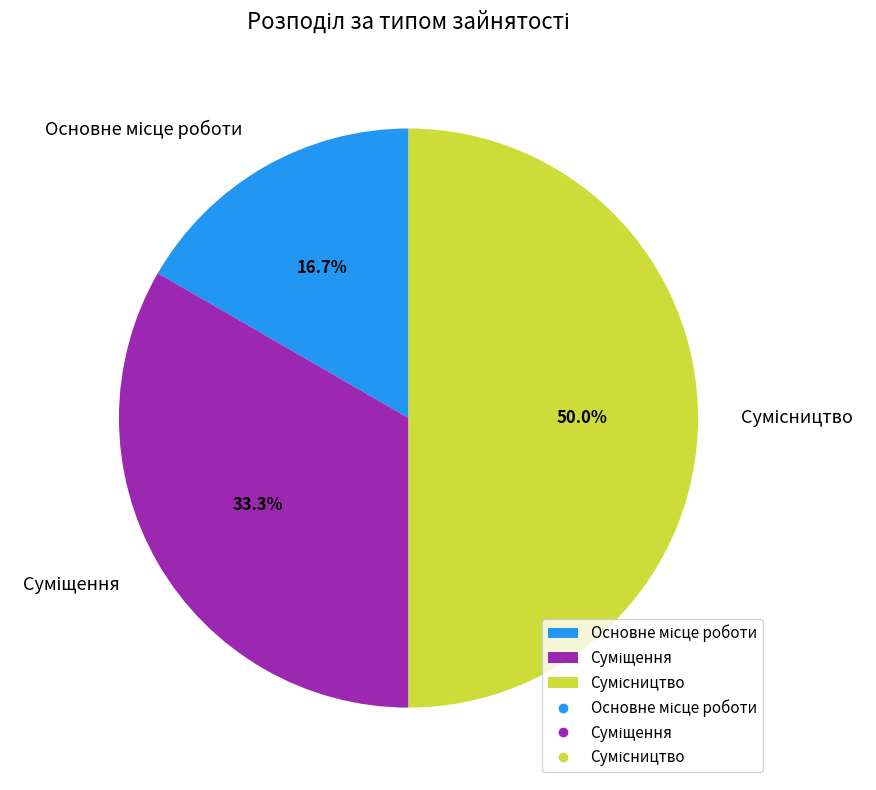

What is the smallest slice in the pie chart?

Основне місце роботи